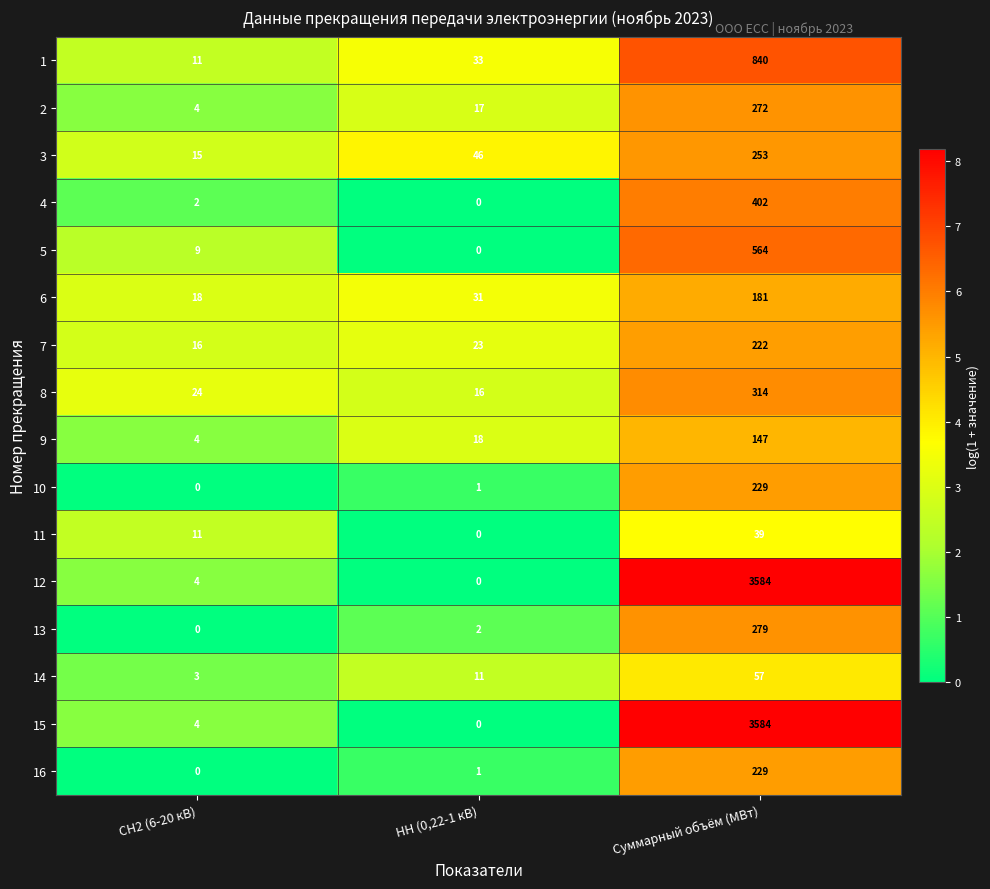

How many categories are shown in the chart?

3